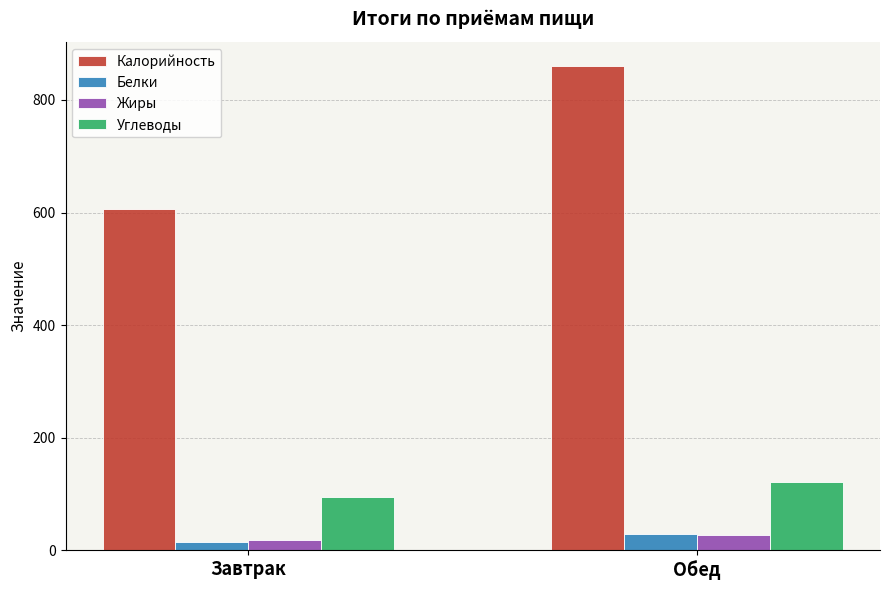

What value does the Углеводы series have at Завтрак?

95.3